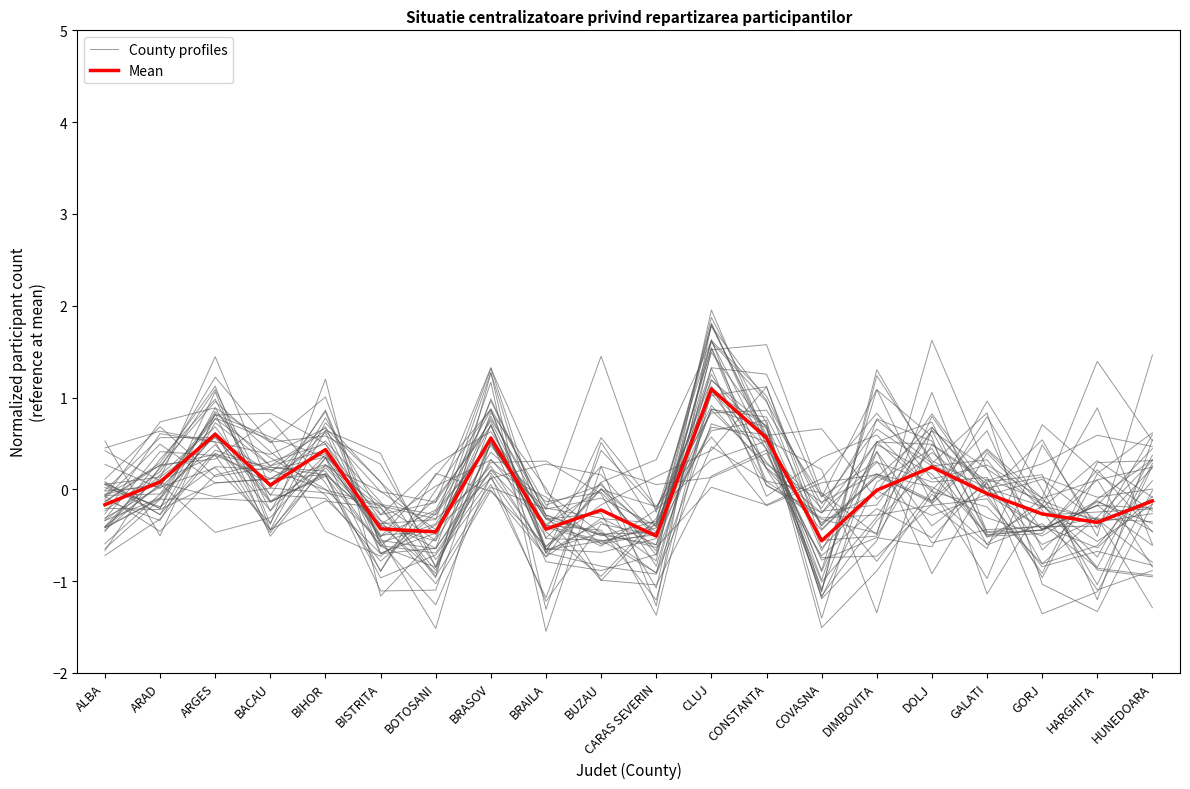

Where is the first local maximum for County profiles?

ARGES